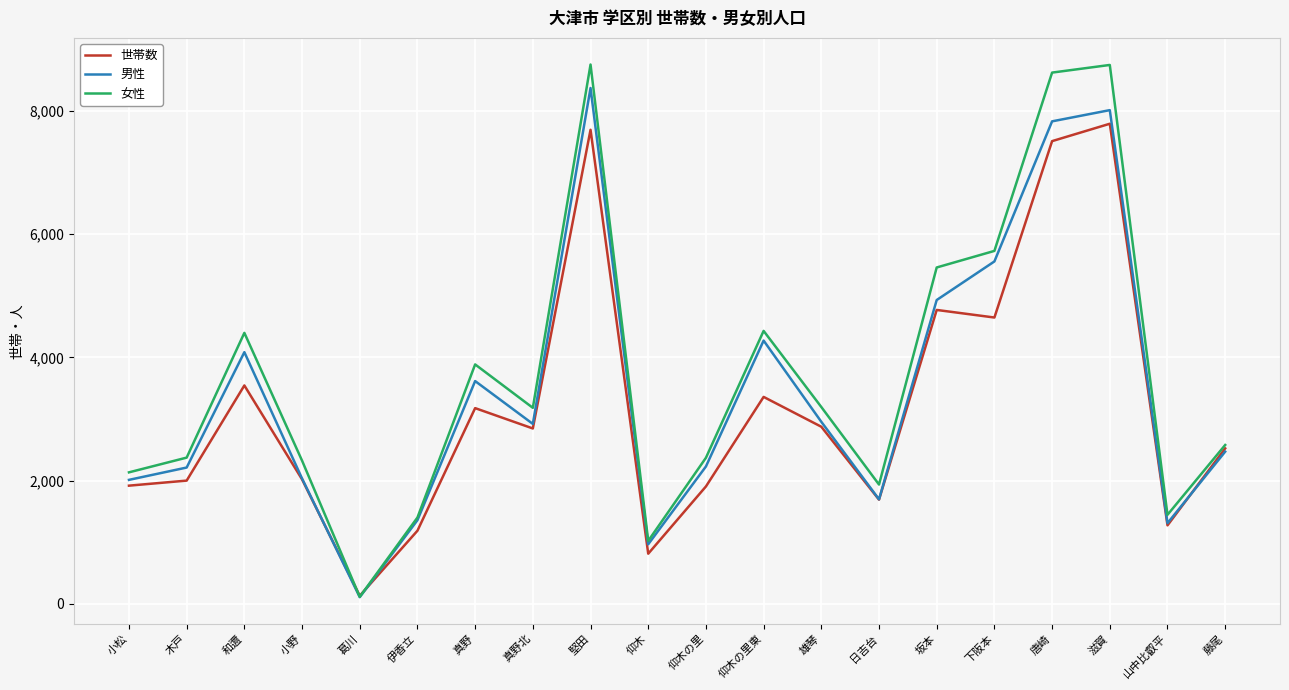

What is the spread (max minus min) of values at 真野?

709